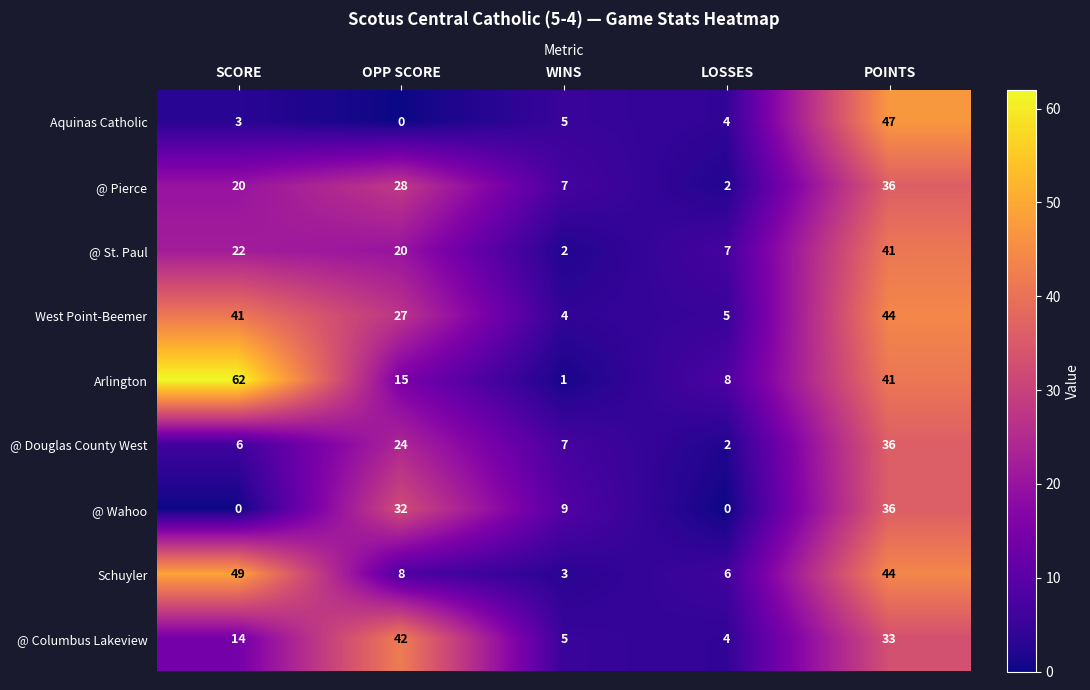

Where is @ Douglas County West nearest to the value 19?

OPP SCORE